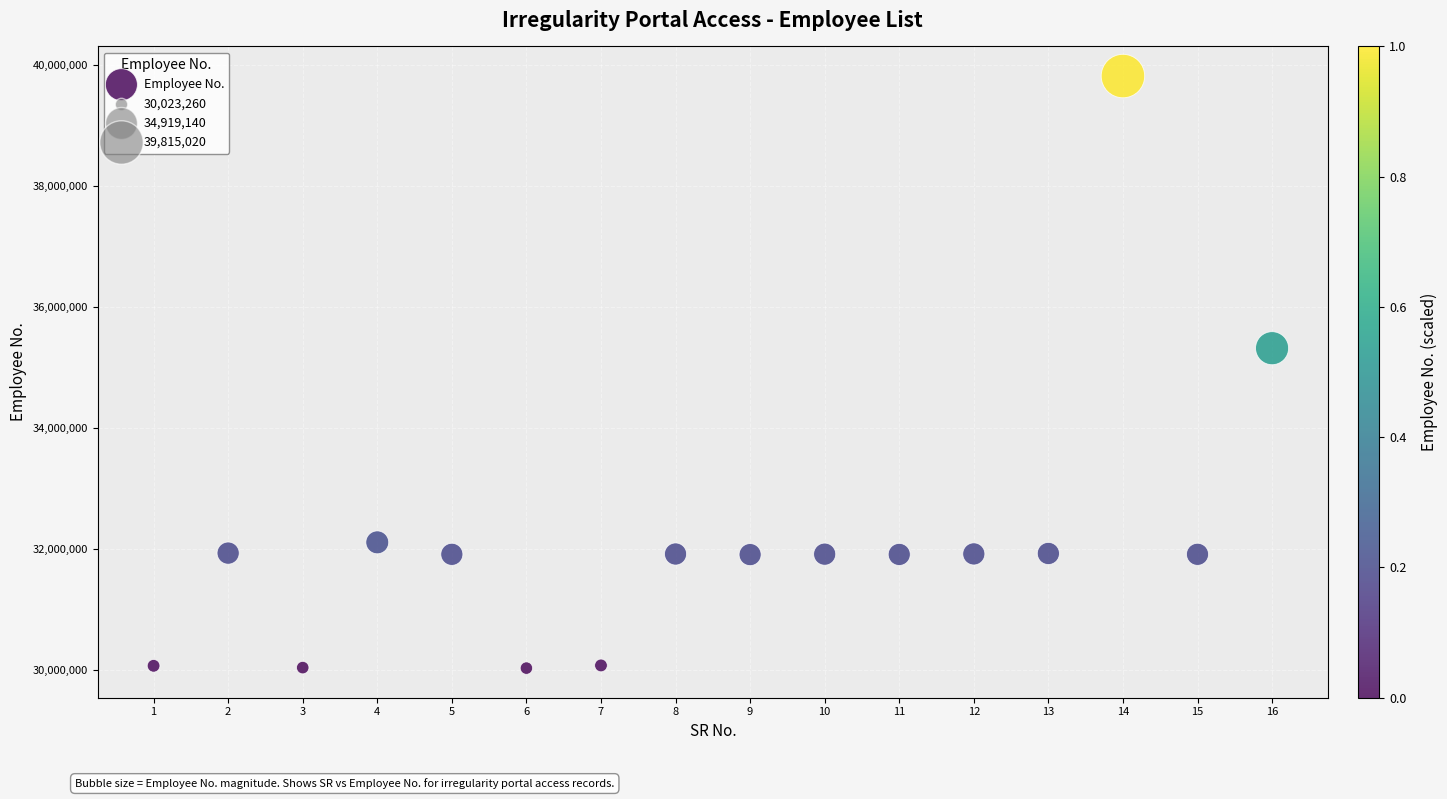

What Y value in the scatter plot is closest to 34919140?

35314200